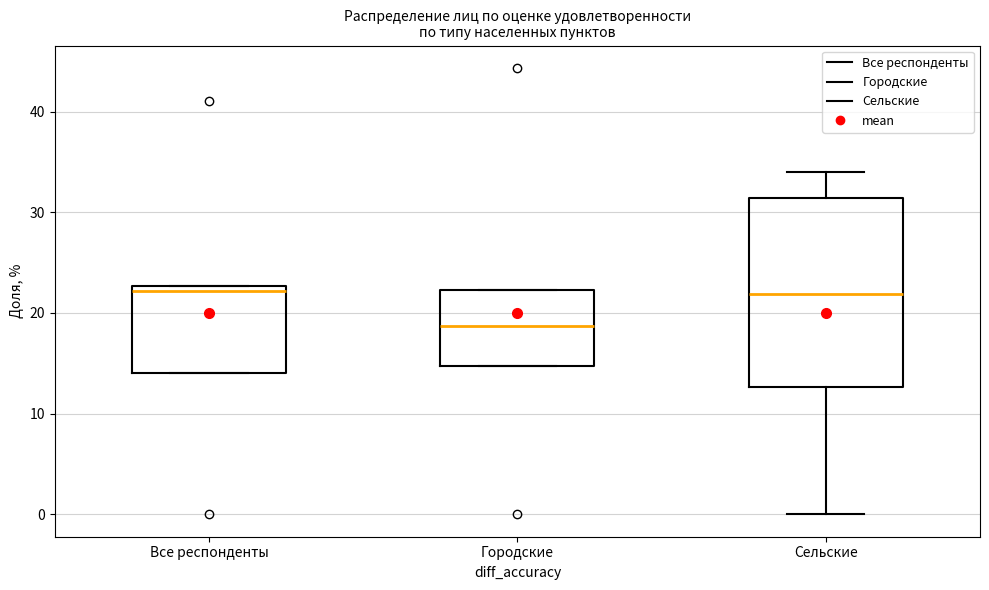

Reading left to right, read every box against the y-axis: the position of its median line, the range the box covers, and the ends of its whiskers. The values are not printed on the chart, so give them approximately, as read against the axis.

Все респонденты: median 22, box 14 to 23, whiskers 14 to 23
Городские: median 19, box 15 to 22, whiskers 15 to 22
Сельские: median 22, box 13 to 31, whiskers 0 to 34